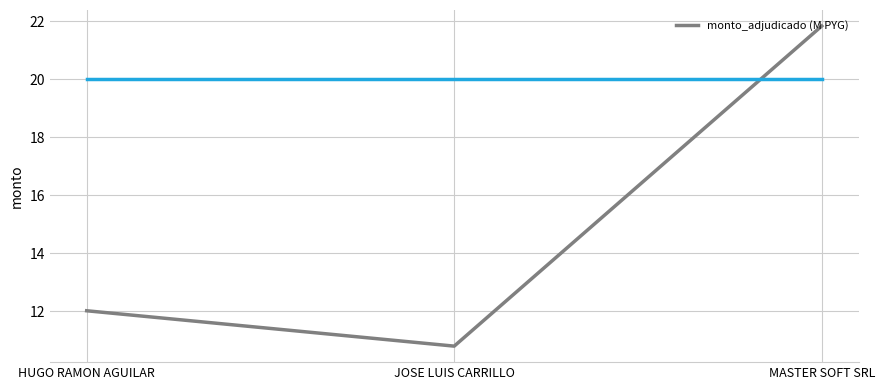

List the labels in order of value, largest first.

MASTER SOFT SRL, HUGO RAMON AGUILAR, JOSE LUIS CARRILLO